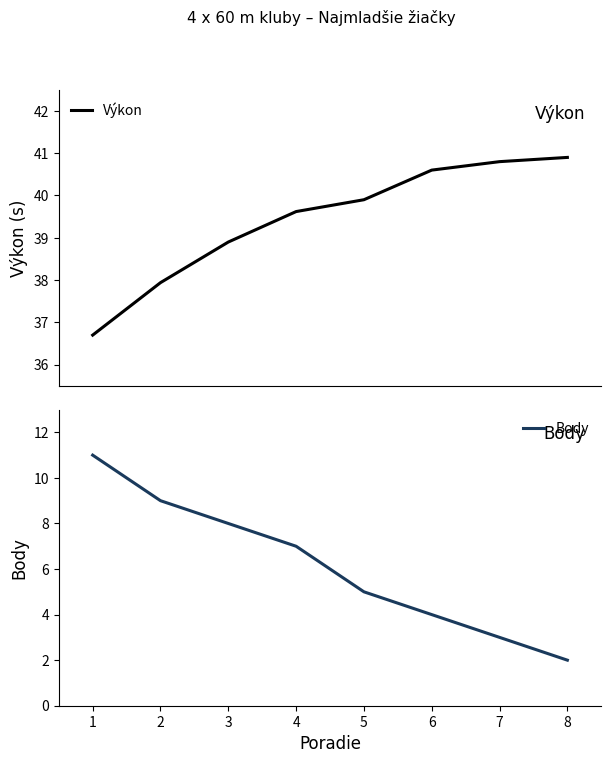

How many lines are shown in the chart?

2